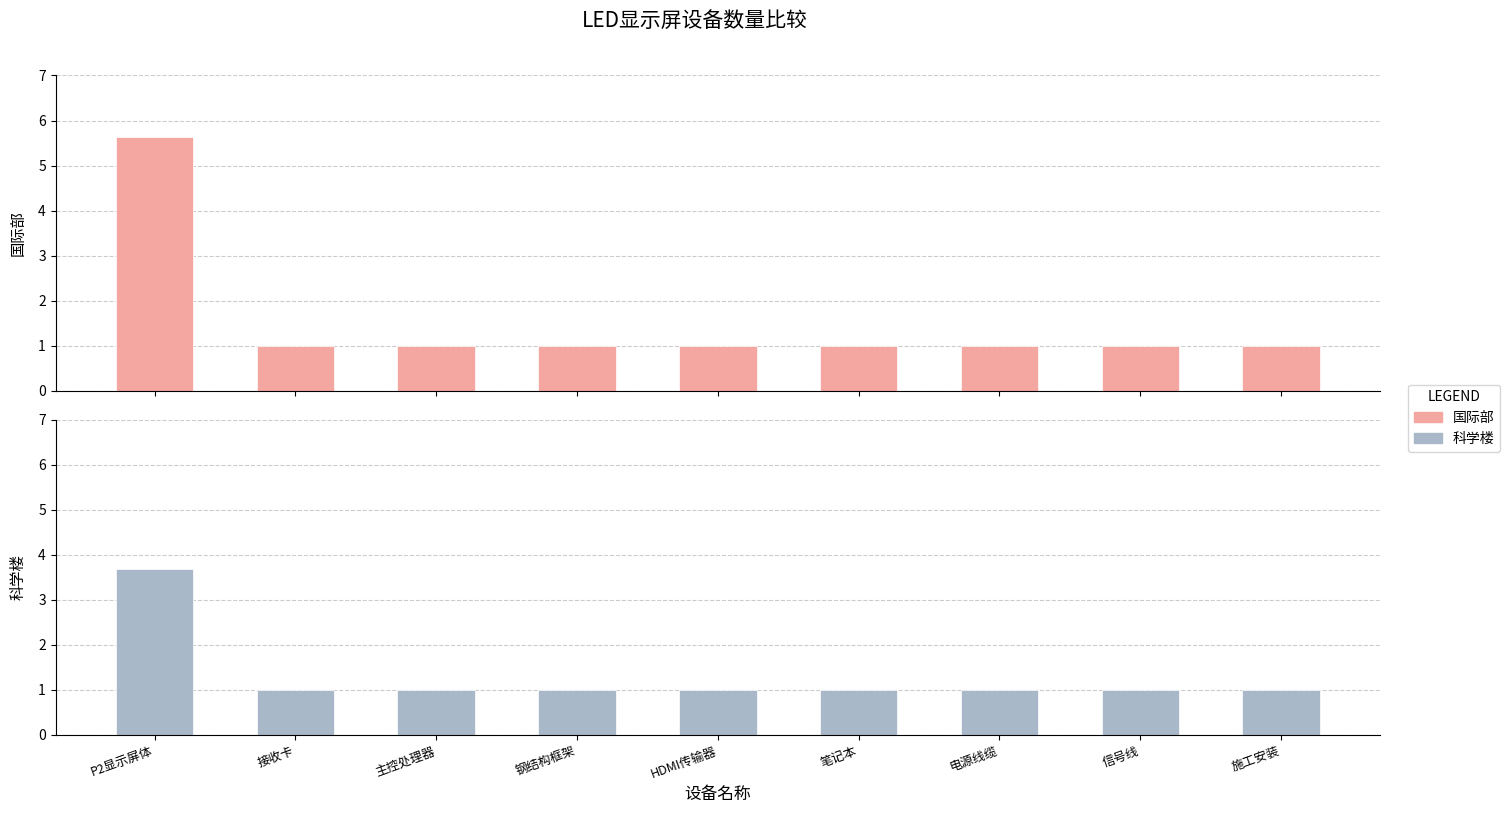

At which category does the chart reach its peak across all series?

P2显示屏体